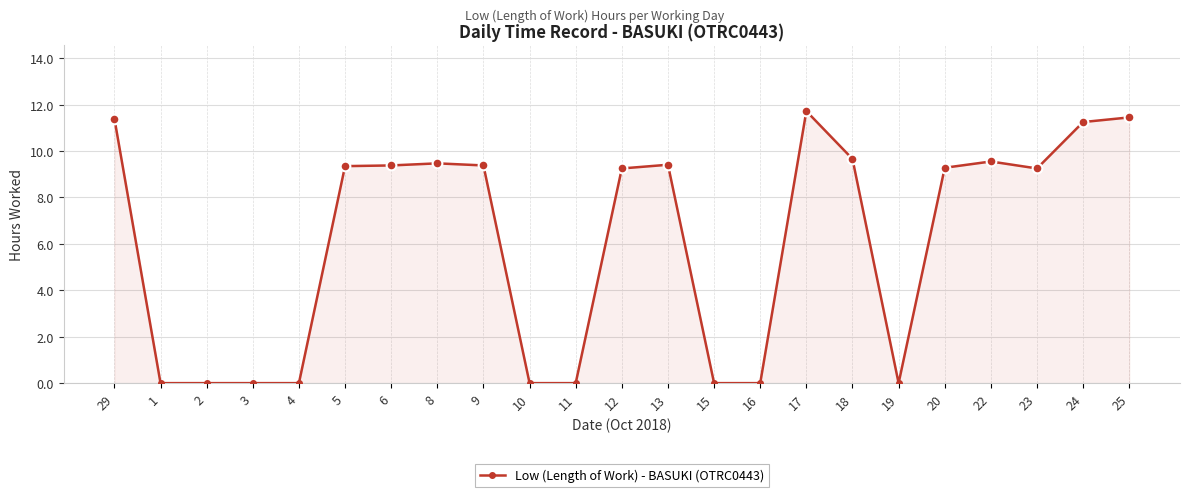

Does the chart have visible grid lines?

Yes